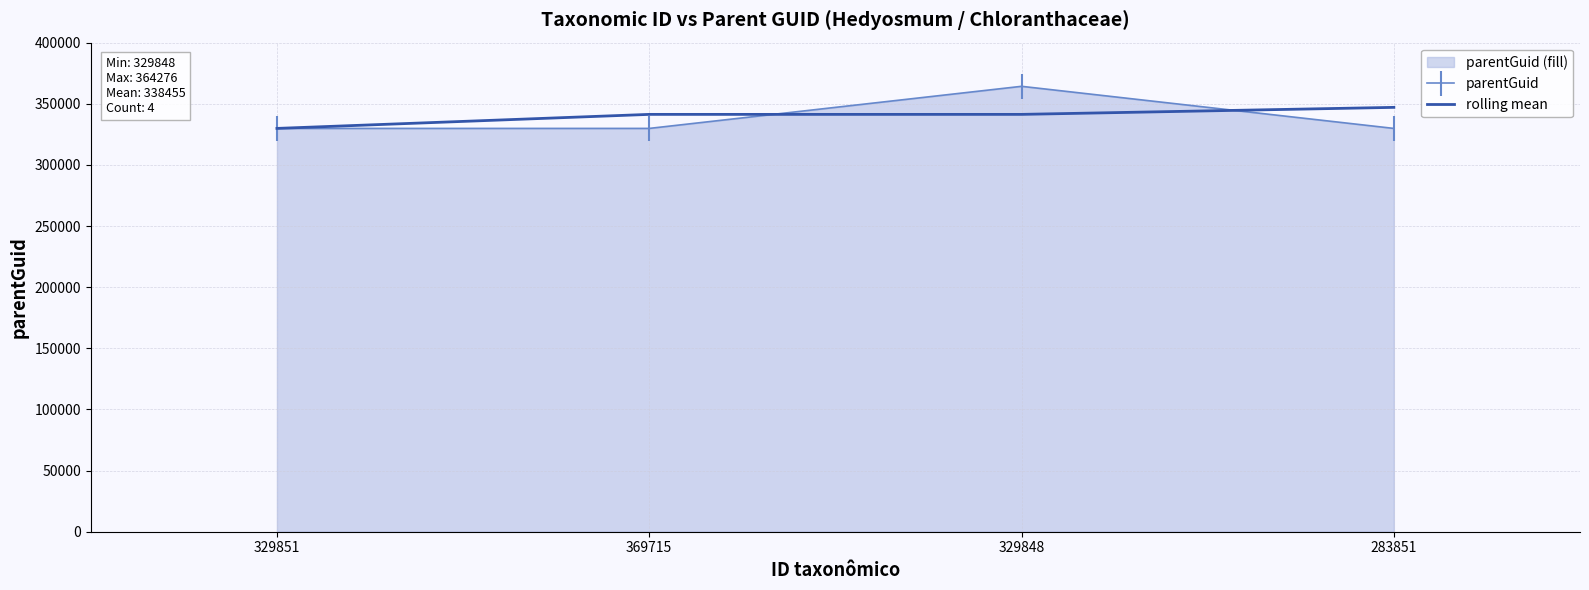

True or false: parentGuid has a value of 329848 at 329851.

True